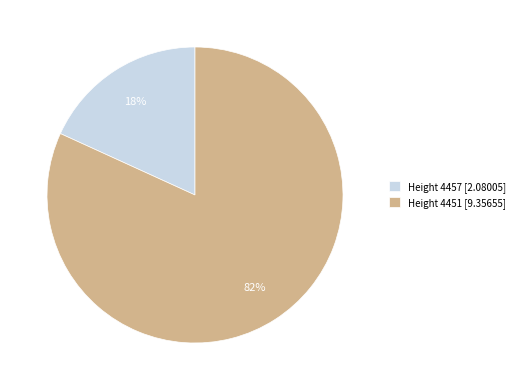

Do Height 4457 and Height 4451 together represent more than half of the pie?

Yes